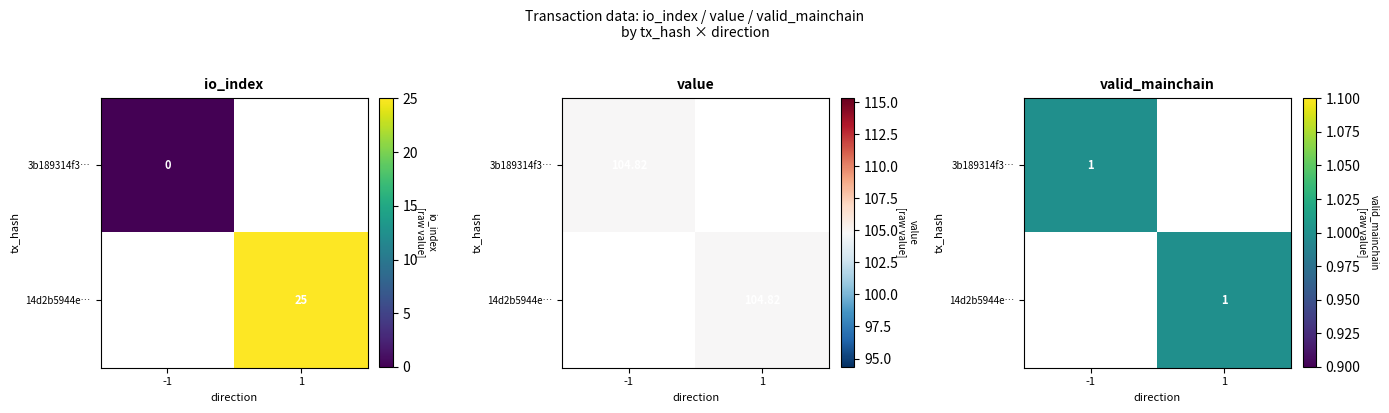

At value, list the series in order from smallest to largest.

3b189314f350968c0ee6f45ca0331ed5a4aa4ff, 14d2b5944ebd55cfab18418a97e47d932f57328